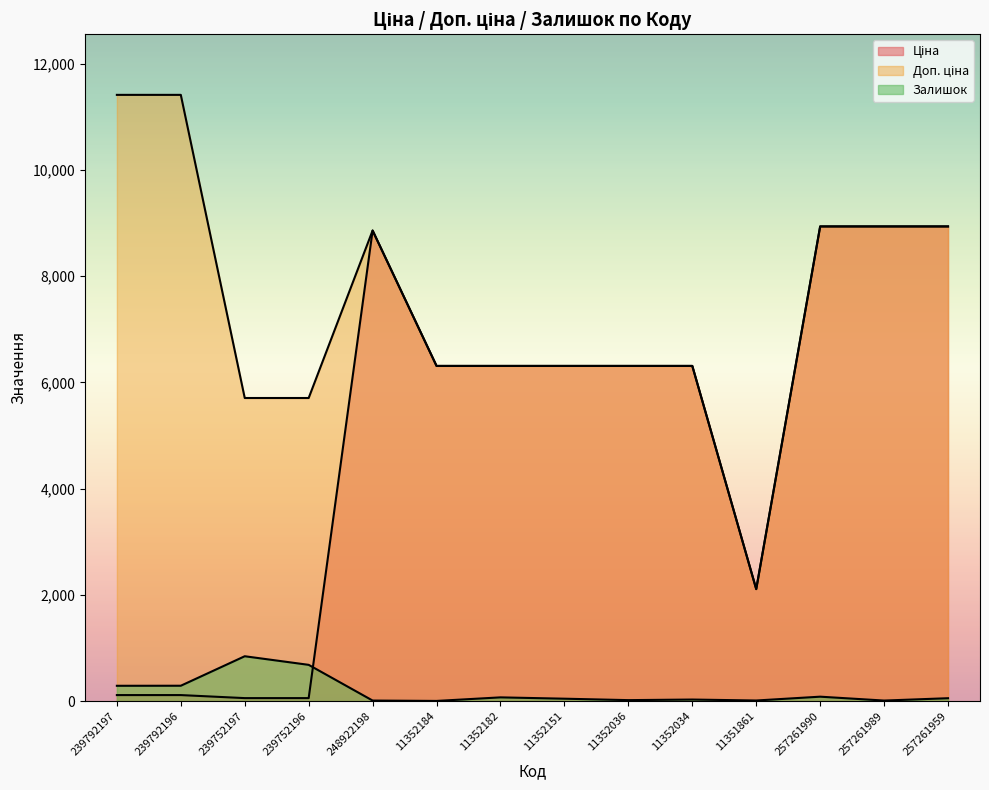

The value of Залишок at 11352151 is 46.0. True or false?

True